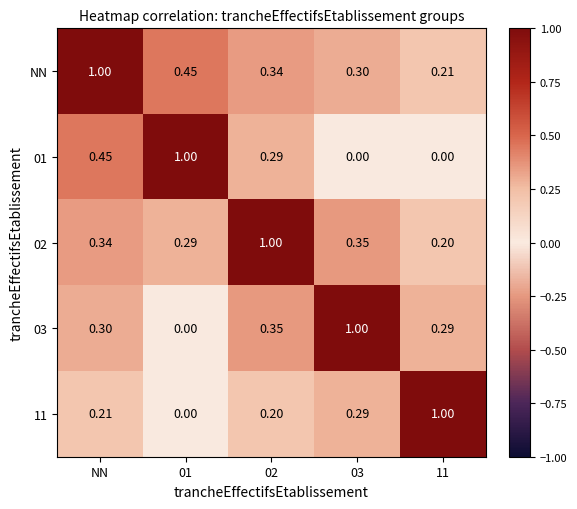

At which category is the sum across all series the highest?

NN